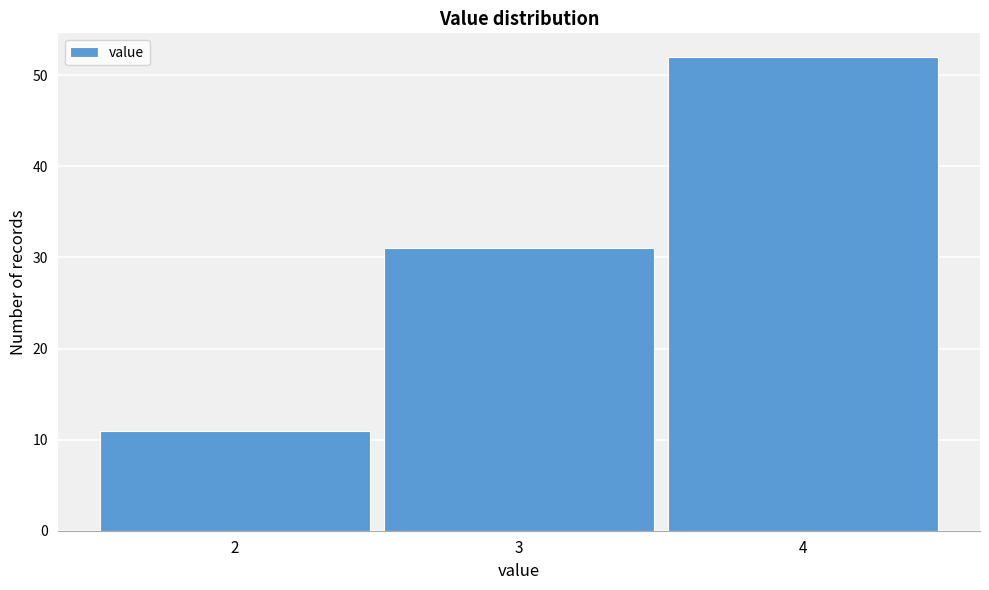

Over which range of the x-axis is the bar tallest?

3.5 to 4.5